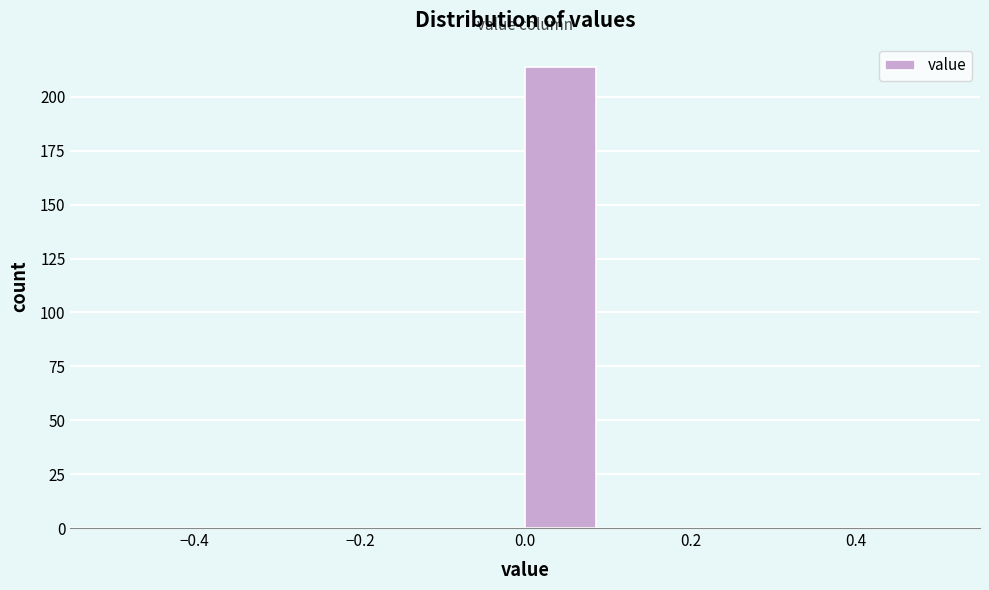

Which range on the x-axis has the tallest bar?

0.0 to 0.1